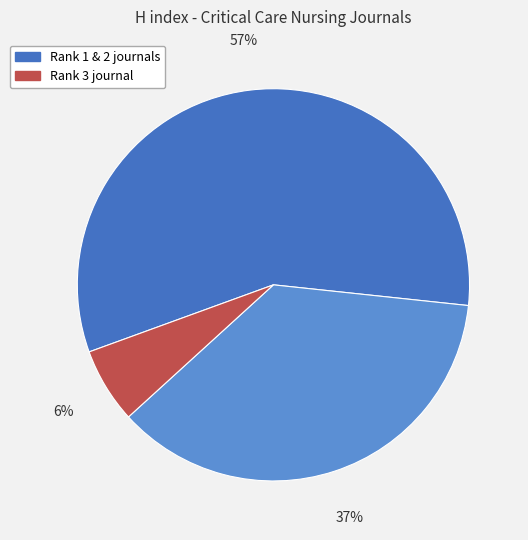

Does any single category account for the majority?

Yes